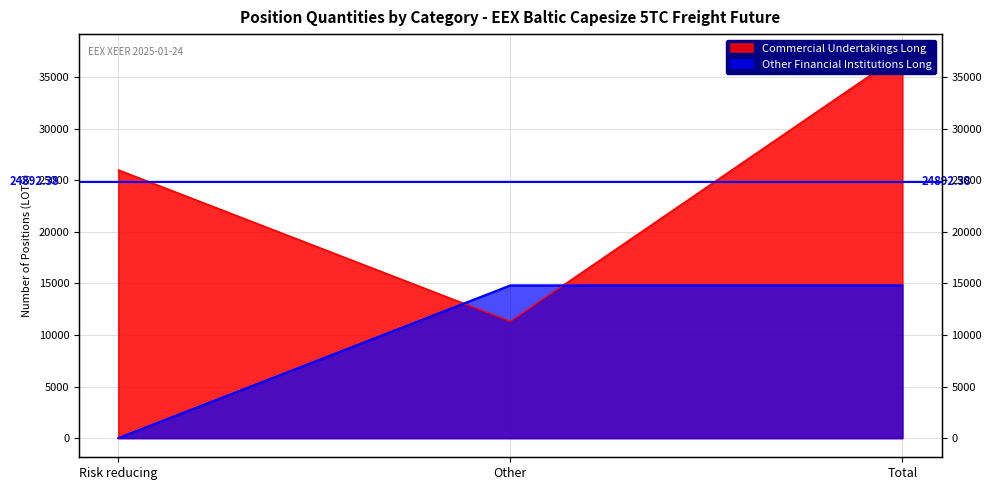

How many data points in Other Financial Institutions Long are above 14816?

2